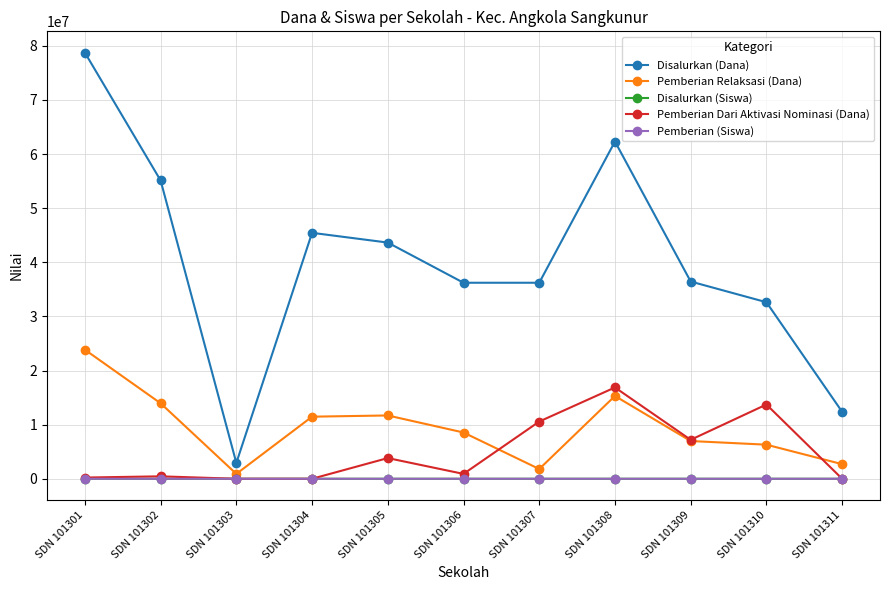

How many series are shown in this chart?

5